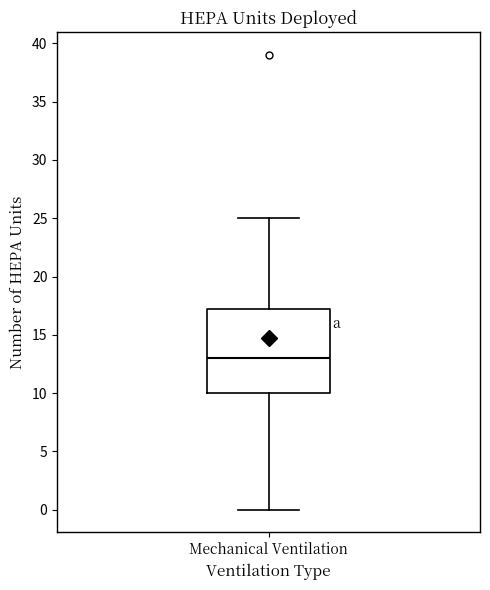

Read this box plot against the y-axis: the position of the median line, the range covered by the box, and the ends of both whiskers. The values are not printed on the chart, so give them approximately, as read against the axis.

median 13.0, box 10.0 to 17.5, whiskers 0.0 to 25.0